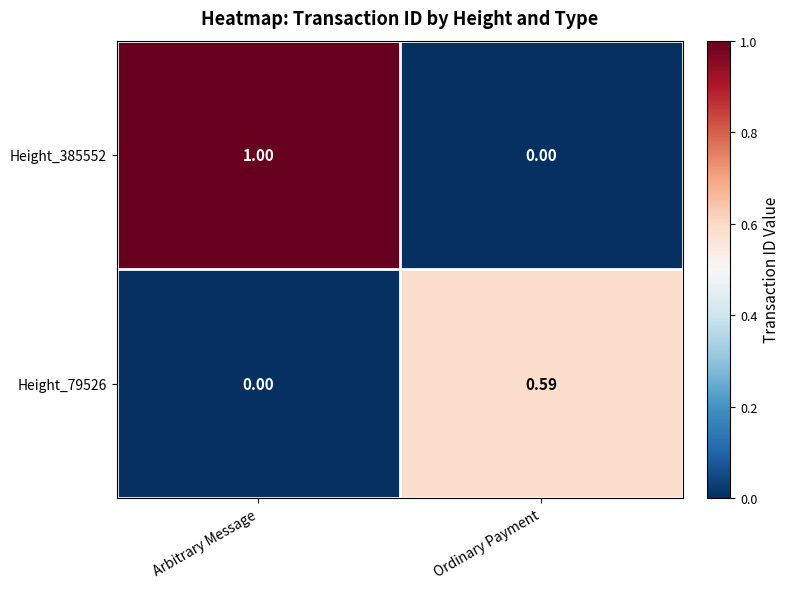

At which category is the sum across all series the highest?

Arbitrary Message